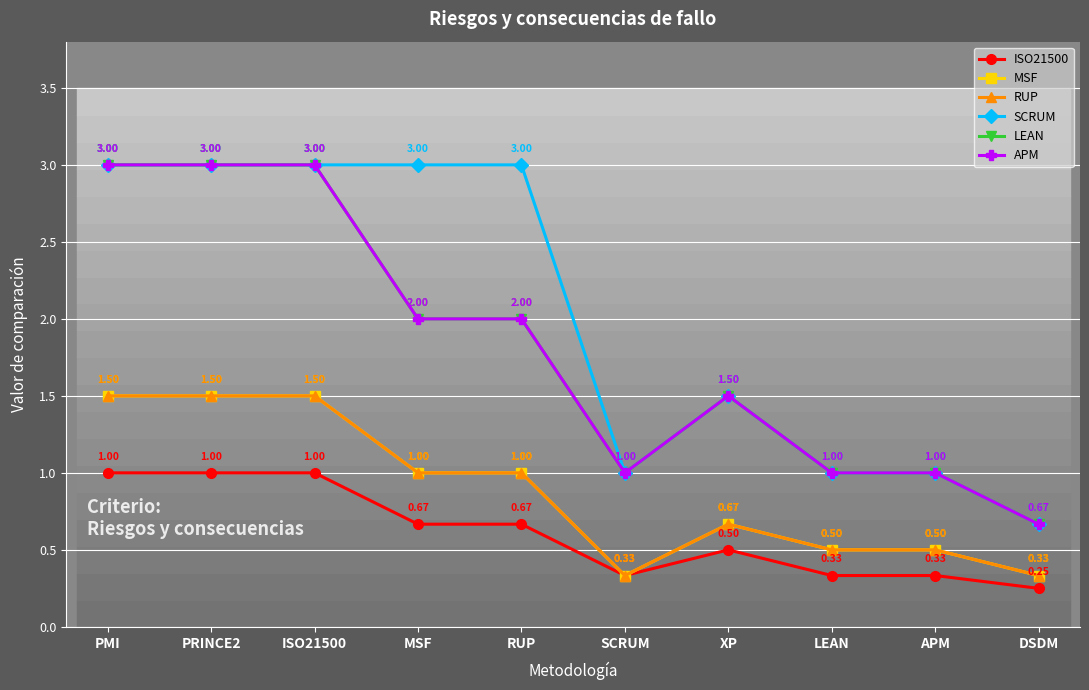

Count the number of categories in the chart.

10